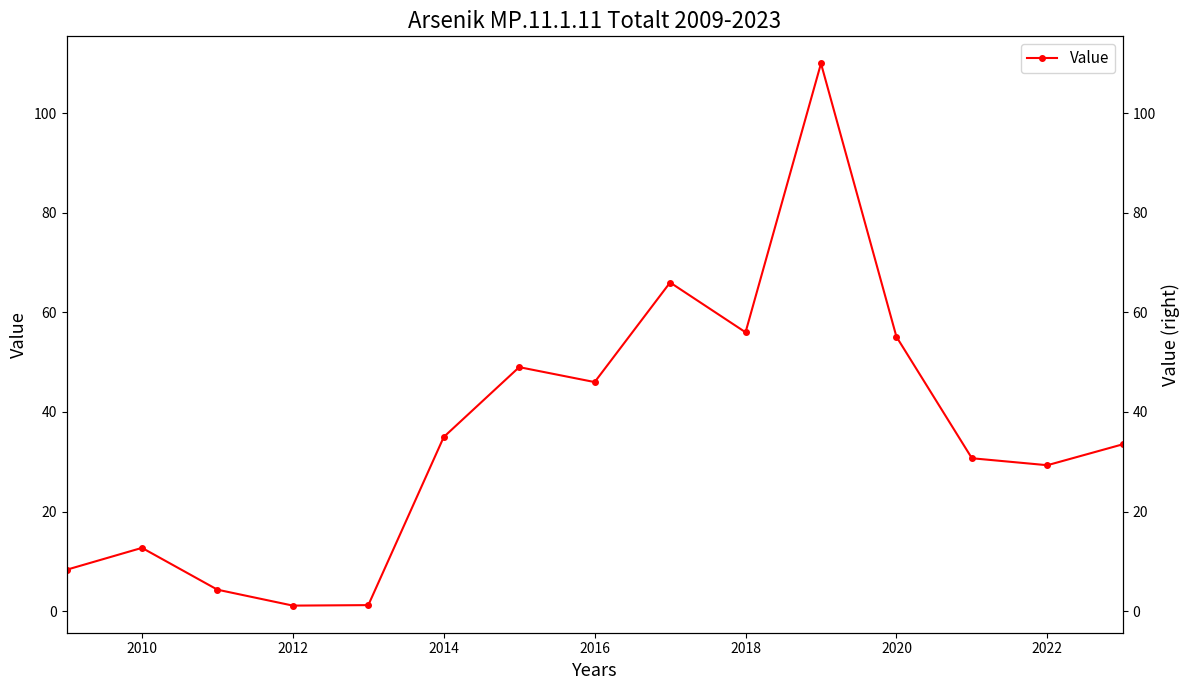

What is the average value?

35.9